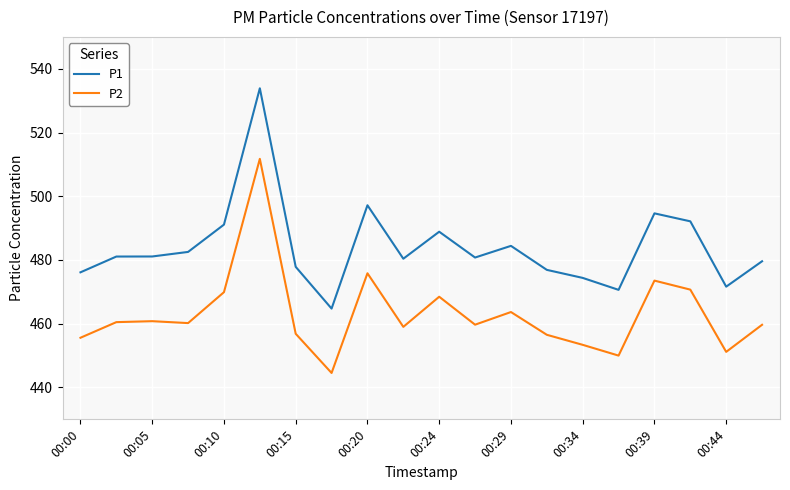

What is the maximum value shown in the chart?

533.9